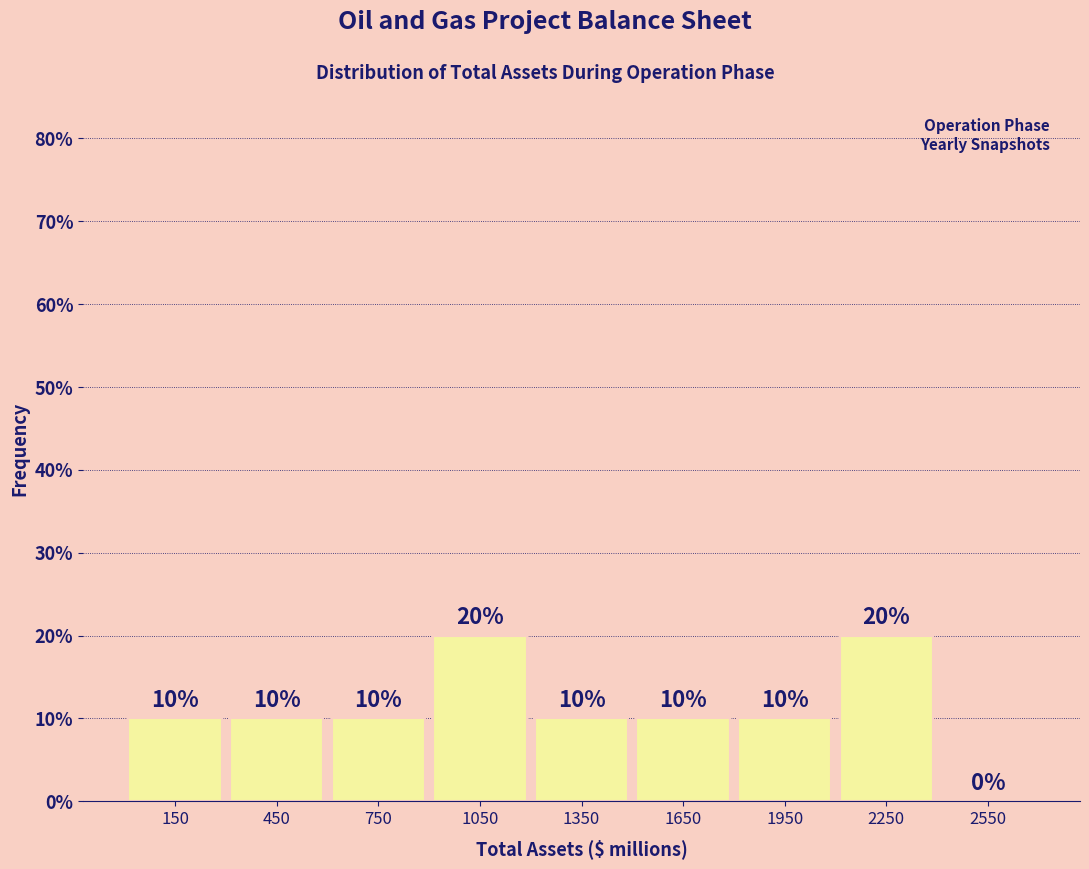

Reading left to right, transcribe this chart: for each bar, give the range it covers on the x-axis and its height.

0 to 300: 10
300 to 600: 10
600 to 900: 10
900 to 1200: 20
1200 to 1500: 10
1500 to 1800: 10
1800 to 2100: 10
2100 to 2400: 20
2400 to 2700: 0